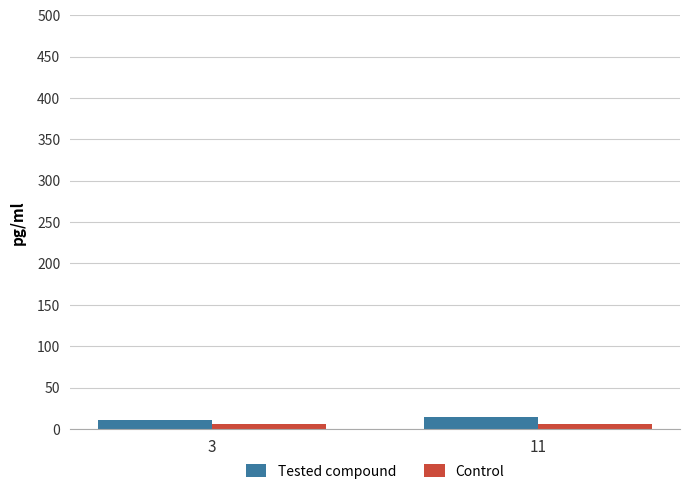

What is the value of the Tested compound bar at the 2nd from the left?

14.1